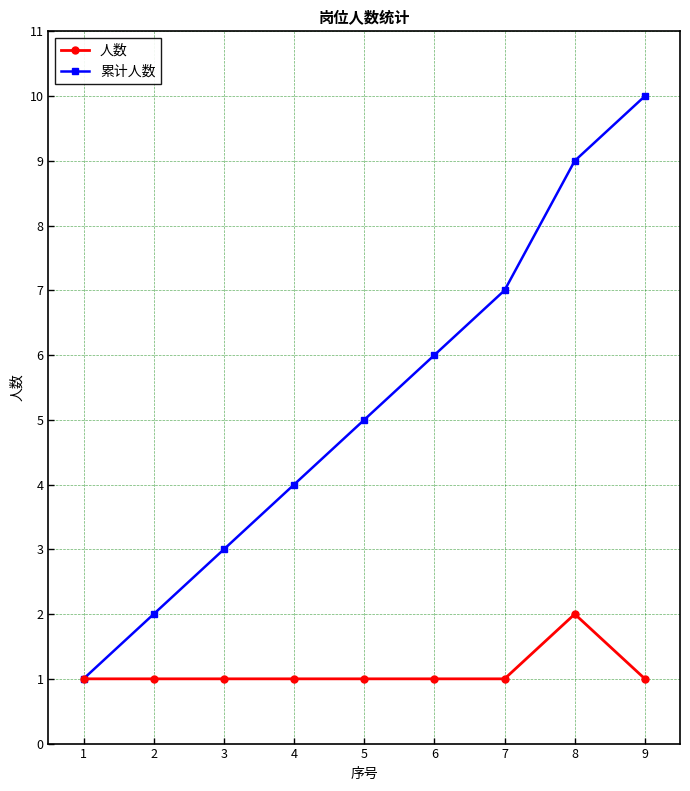

How many categories are shown in the chart?

9